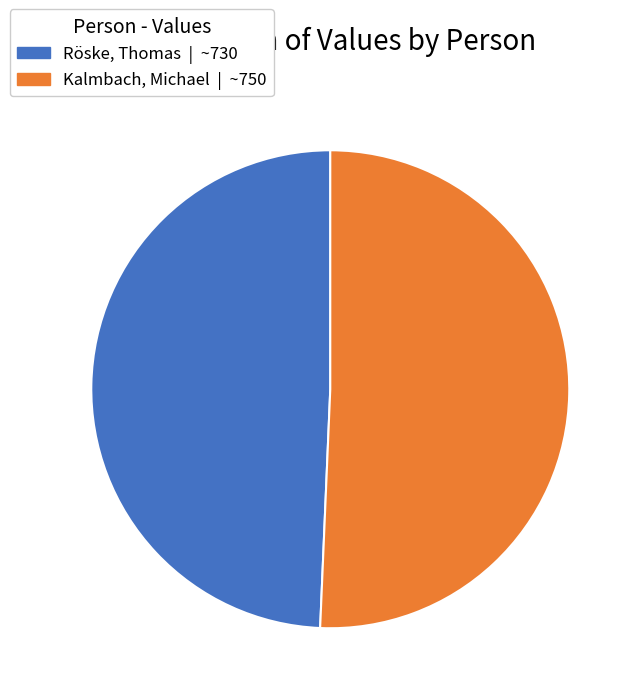

Rank the categories by value from lowest to highest.

Röske, Thomas, Kalmbach, Michael